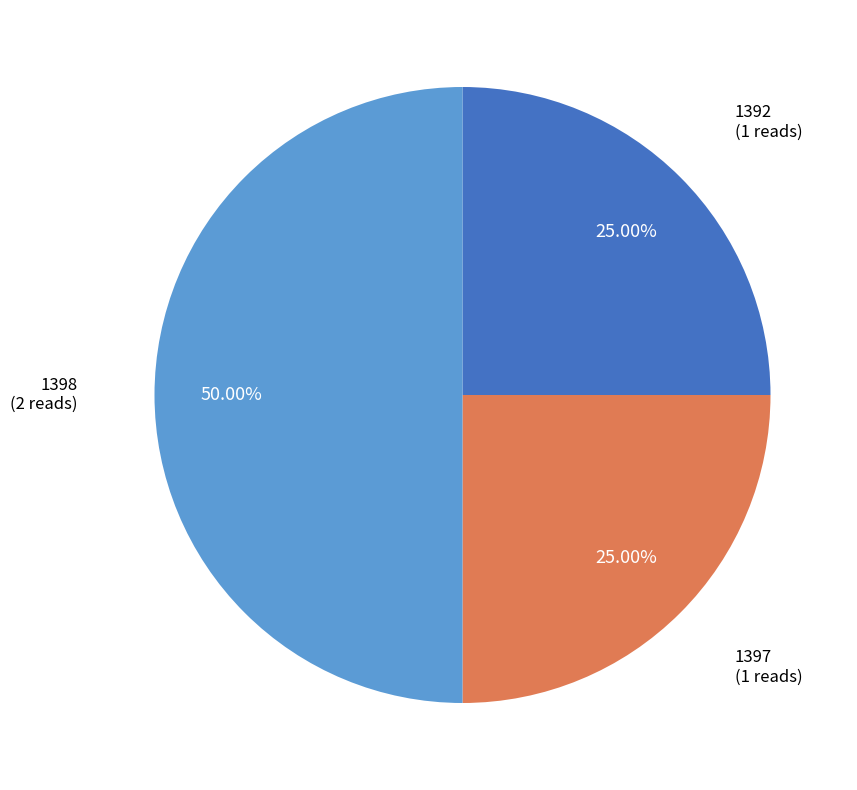

What percentage is the 1398 slice, to the nearest percent?

50%